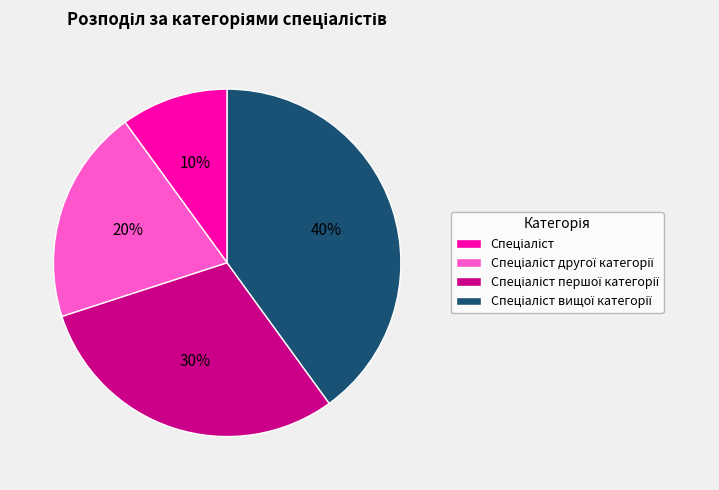

How many segments does this pie chart have?

4